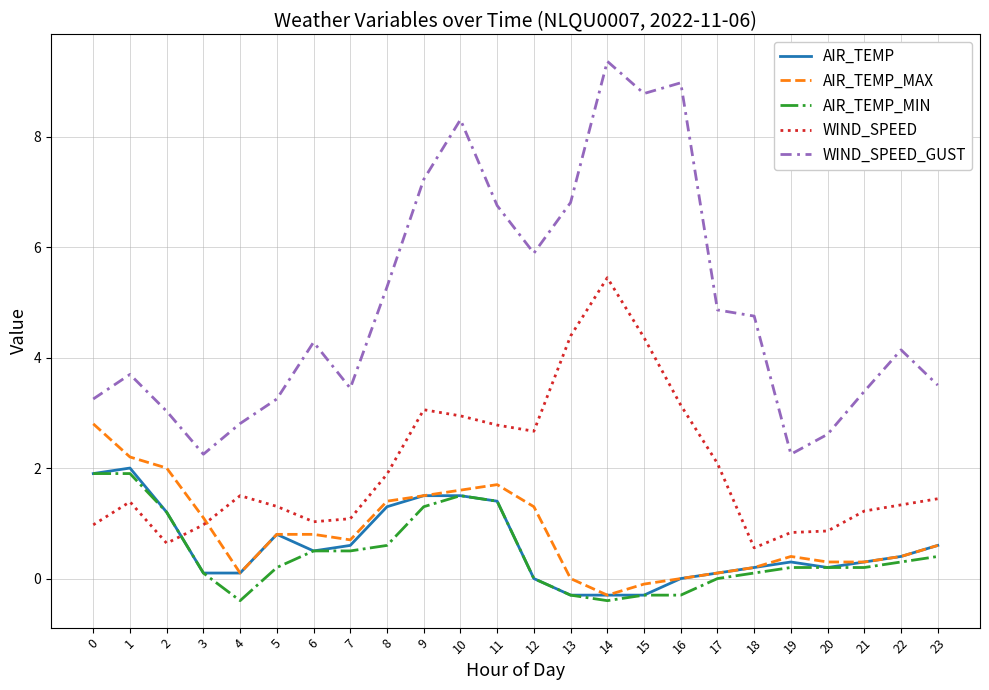

At which category does the chart reach its peak across all series?

14